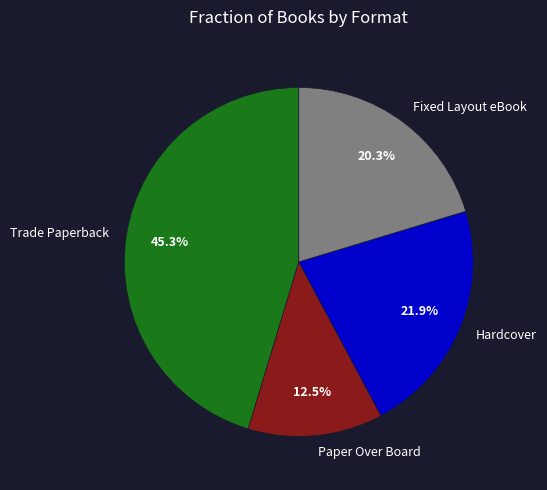

True or false: Fixed Layout eBook accounts for 27% of the total.

False